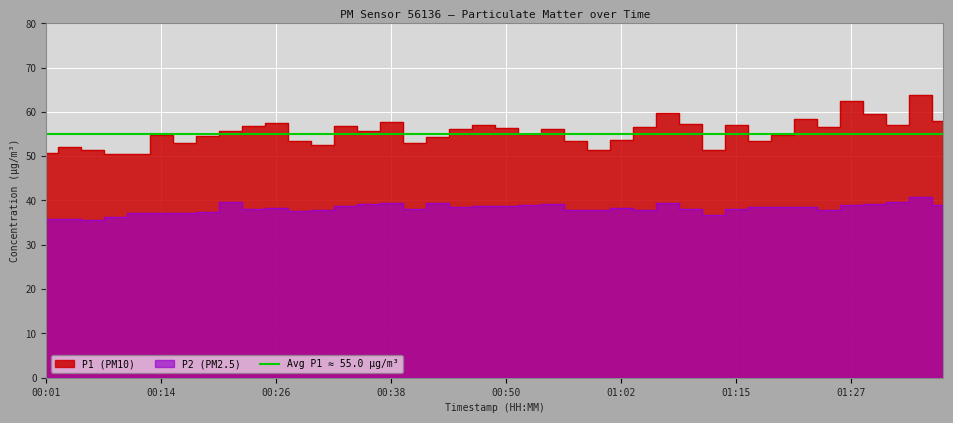

What is the average value of the P1 series?

55.4